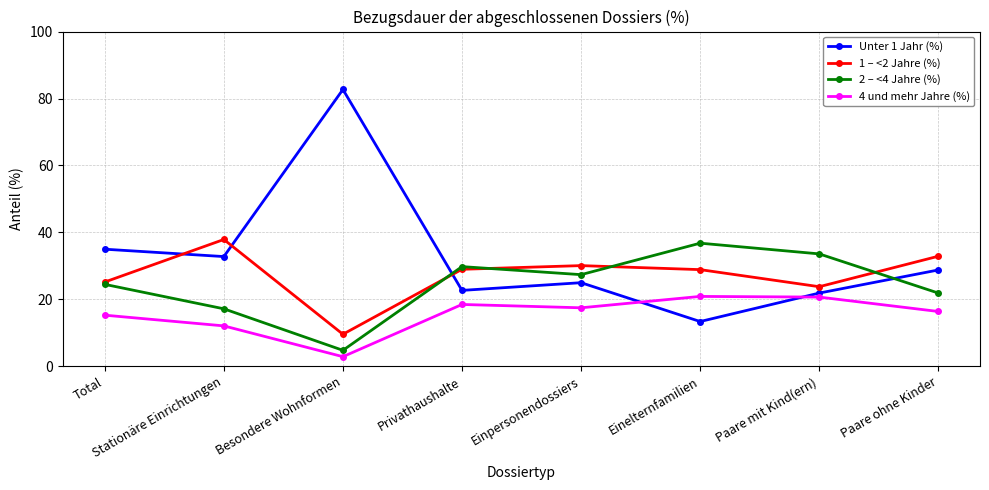

How many lines are shown in the chart?

4